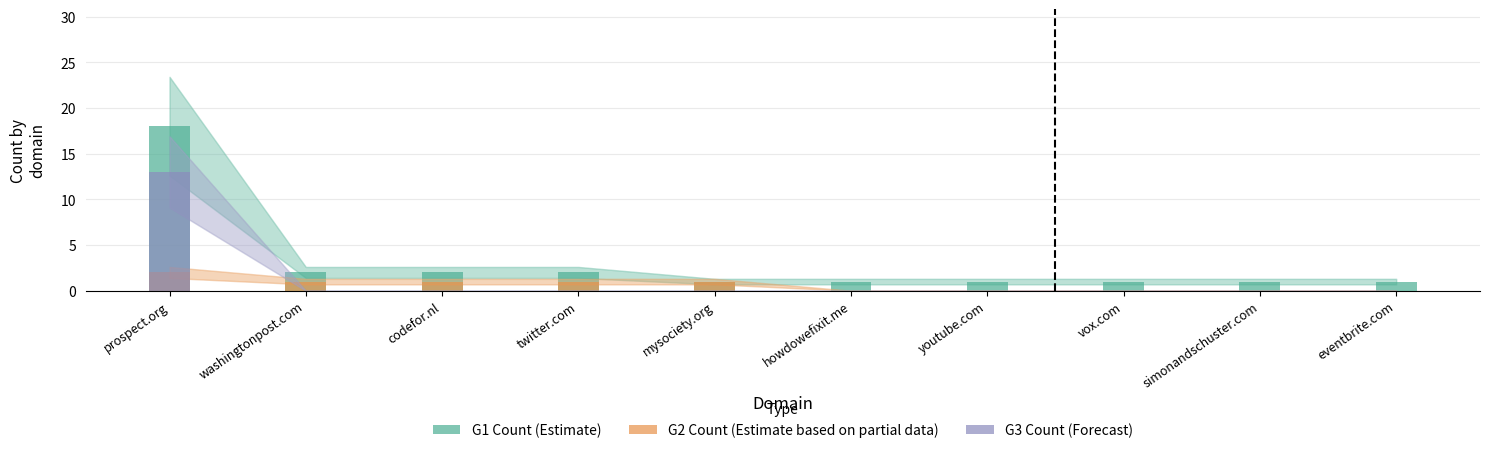

Between washingtonpost.com and youtube.com, which is larger?

washingtonpost.com